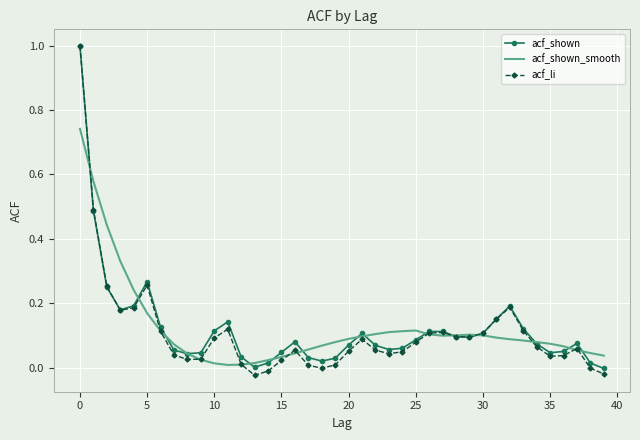

What is the maximum value for acf_li?

1.0